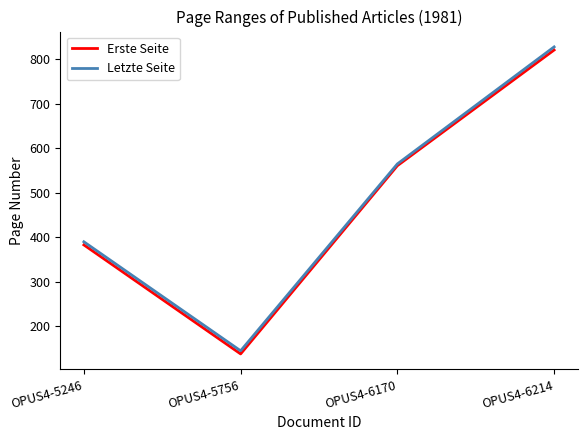

Reading left to right, transcribe all the data shown in this chart.

Erste Seite: OPUS4-5246=383	OPUS4-5756=138	OPUS4-6170=561	OPUS4-6214=821
Letzte Seite: OPUS4-5246=390	OPUS4-5756=145	OPUS4-6170=565	OPUS4-6214=828